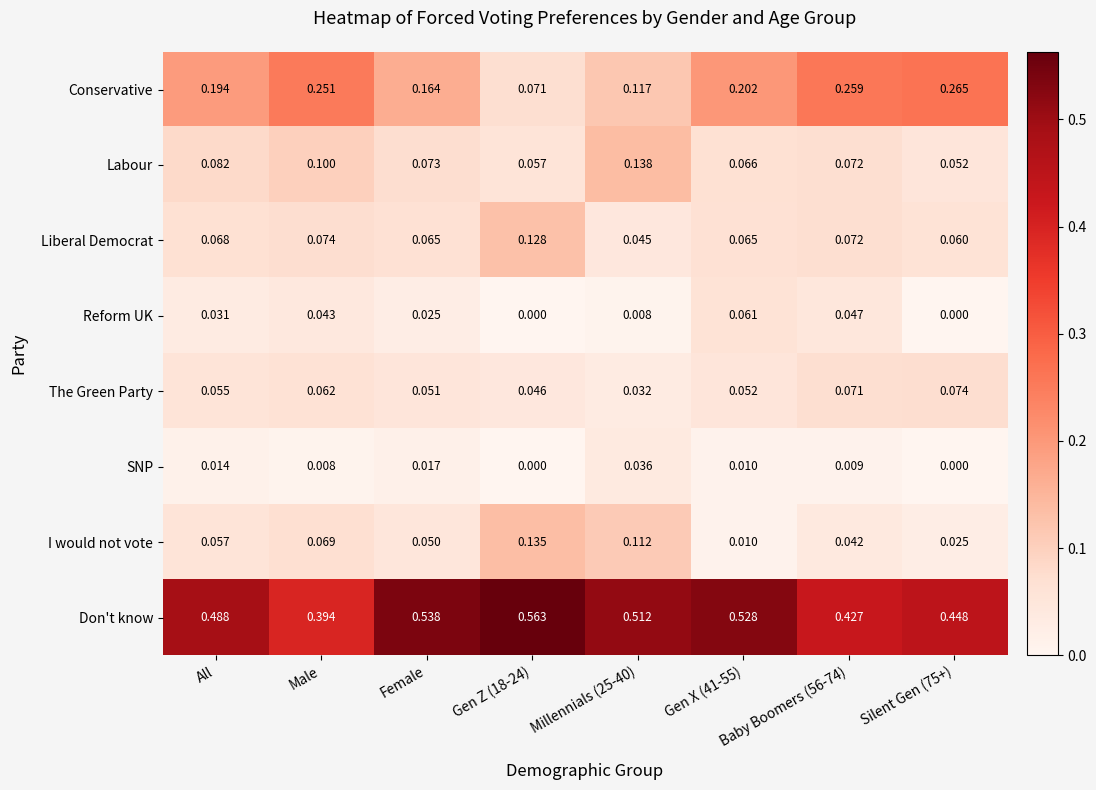

At which label does Don't know reach its minimum?

Male